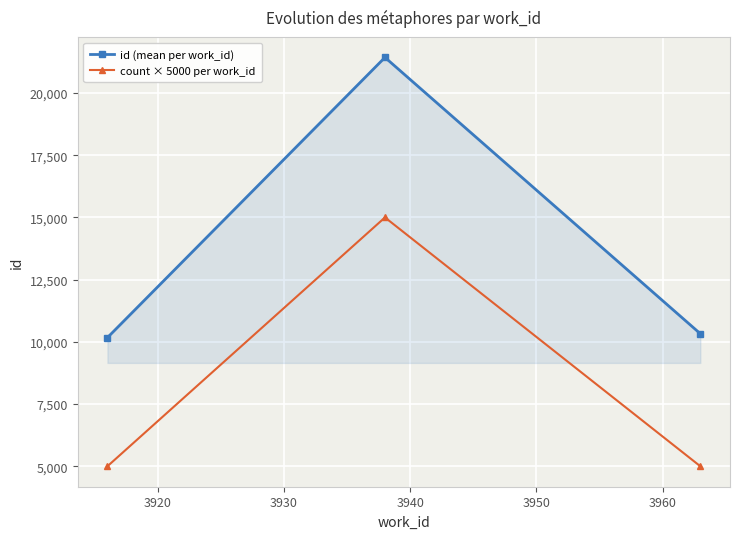

What are all the series names shown in the legend?

id (mean per work_id), count × 5000 per work_id